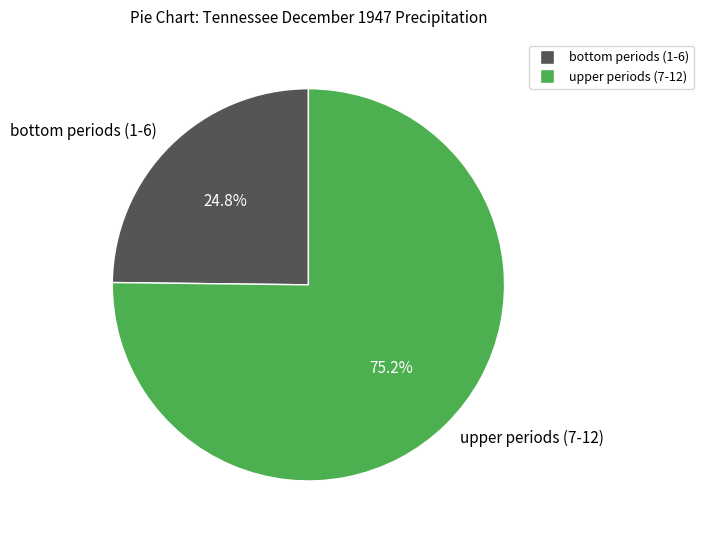

What is the majority slice?

upper periods (7-12)